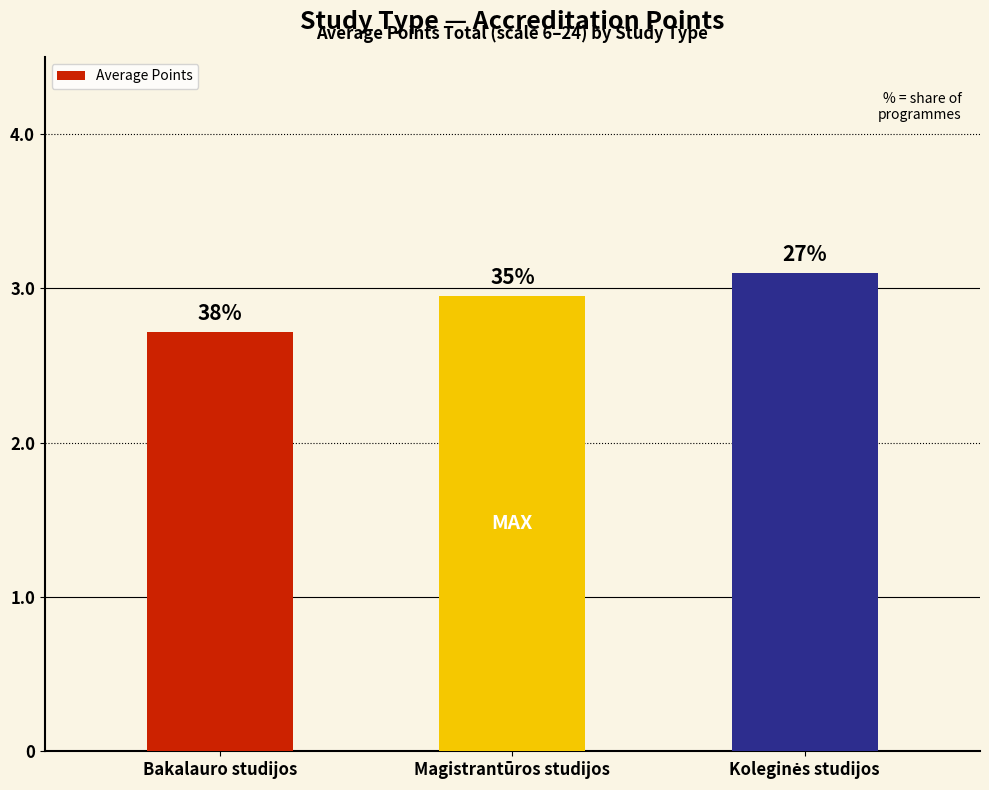

What is the difference between the values at Magistrantūros studijos and Koleginės studijos?

0.1